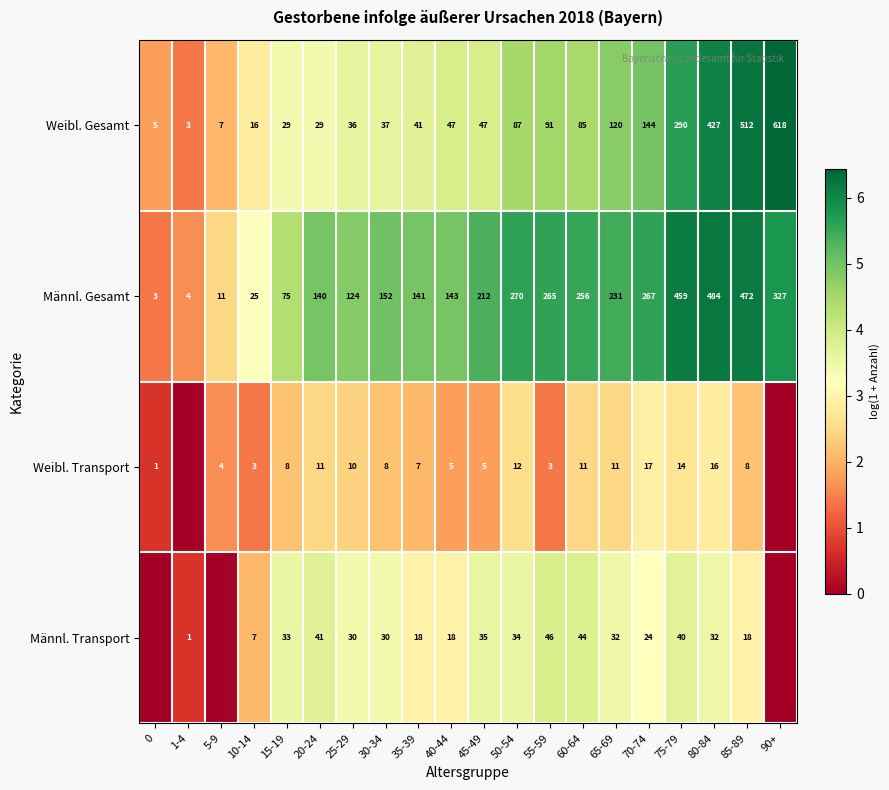

What is the average value of the Weibl. Gesamt series?

134